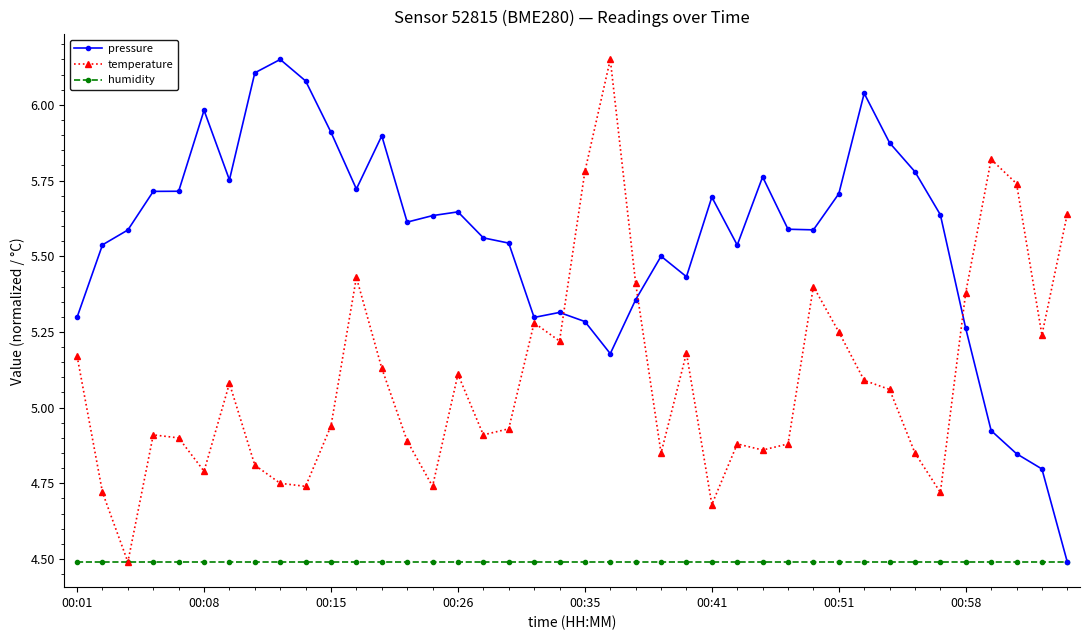

What is the value of the humidity point at the 4th from the left?

4.5